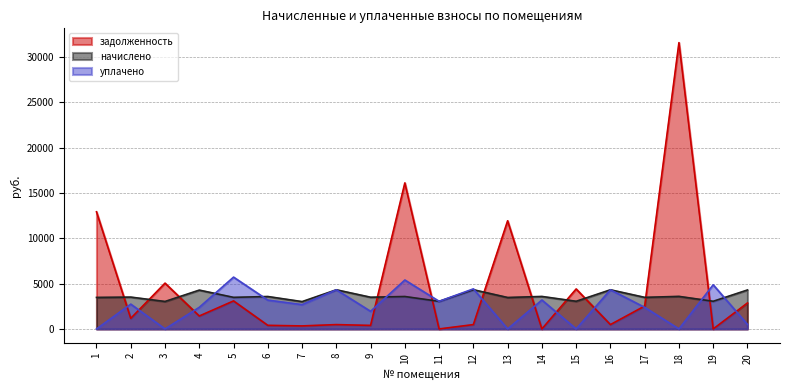

Which series changed the most between 5 and 7?

уплачено